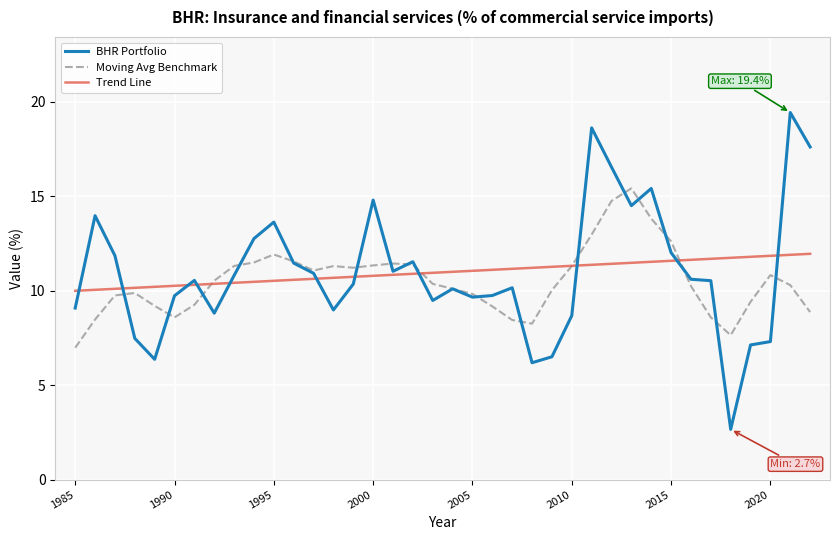

At how many categories does at least one series exceed 2?

38